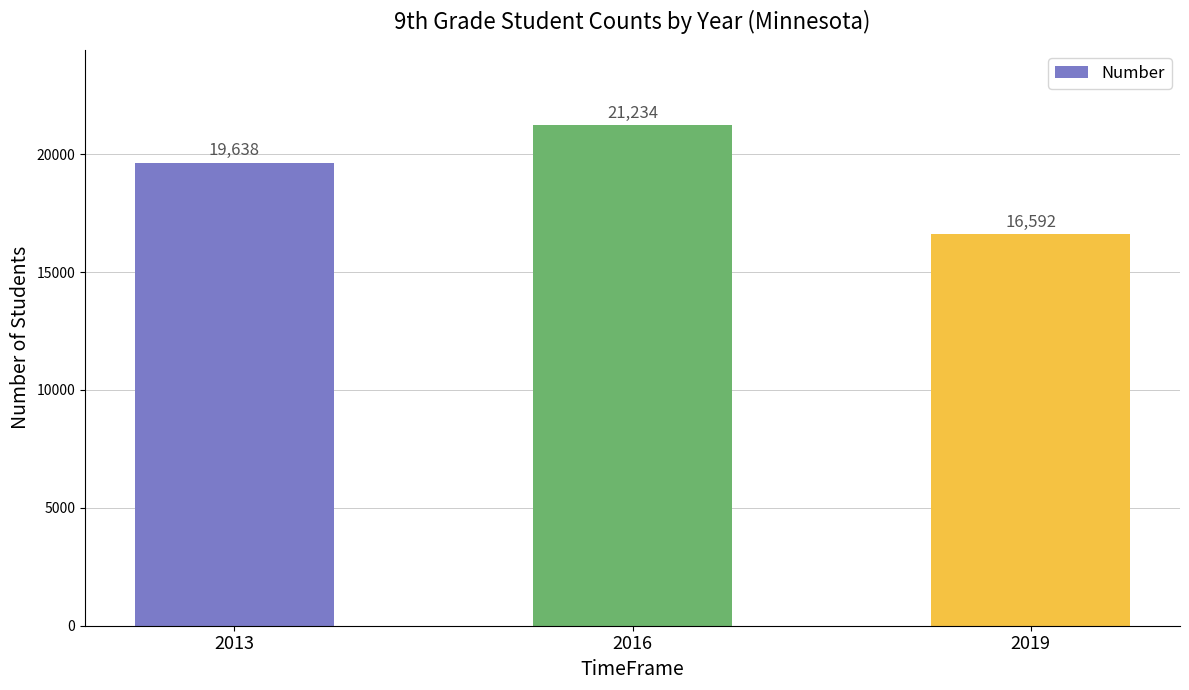

True or false: the data shows 19638 at 2013.

True